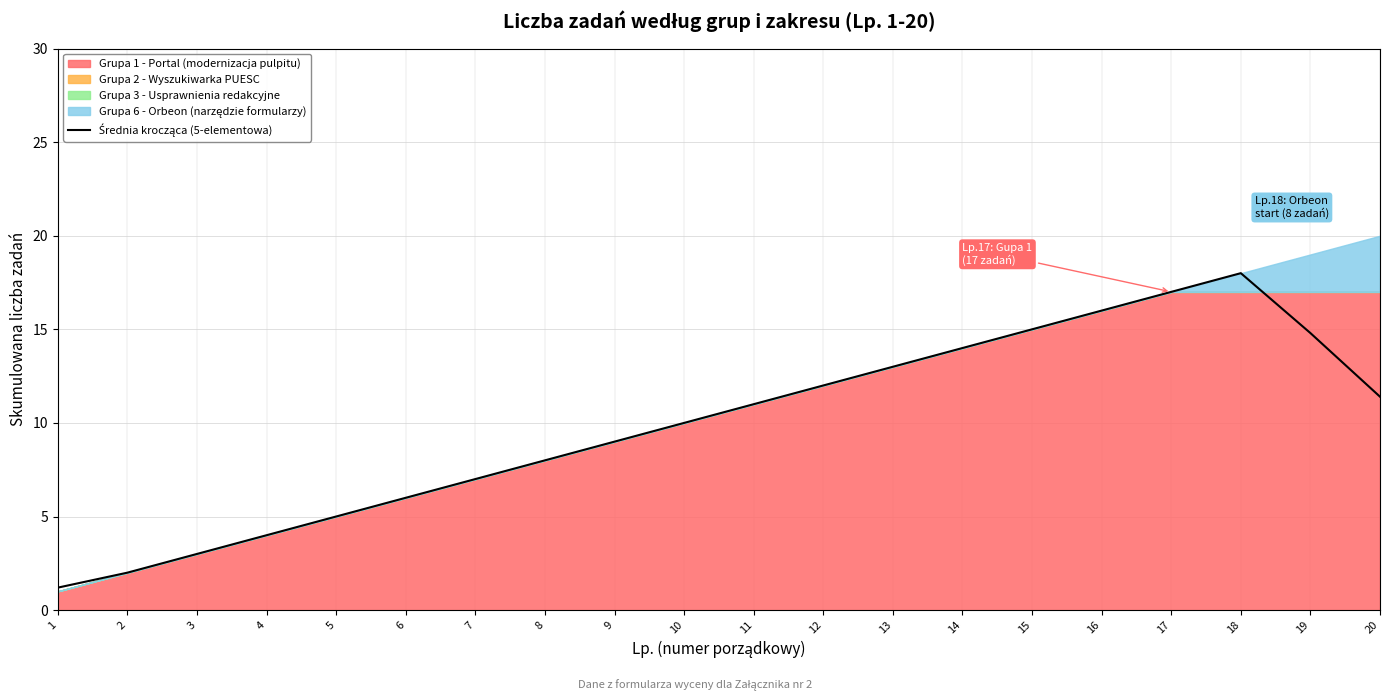

How many lines are shown in the chart?

1